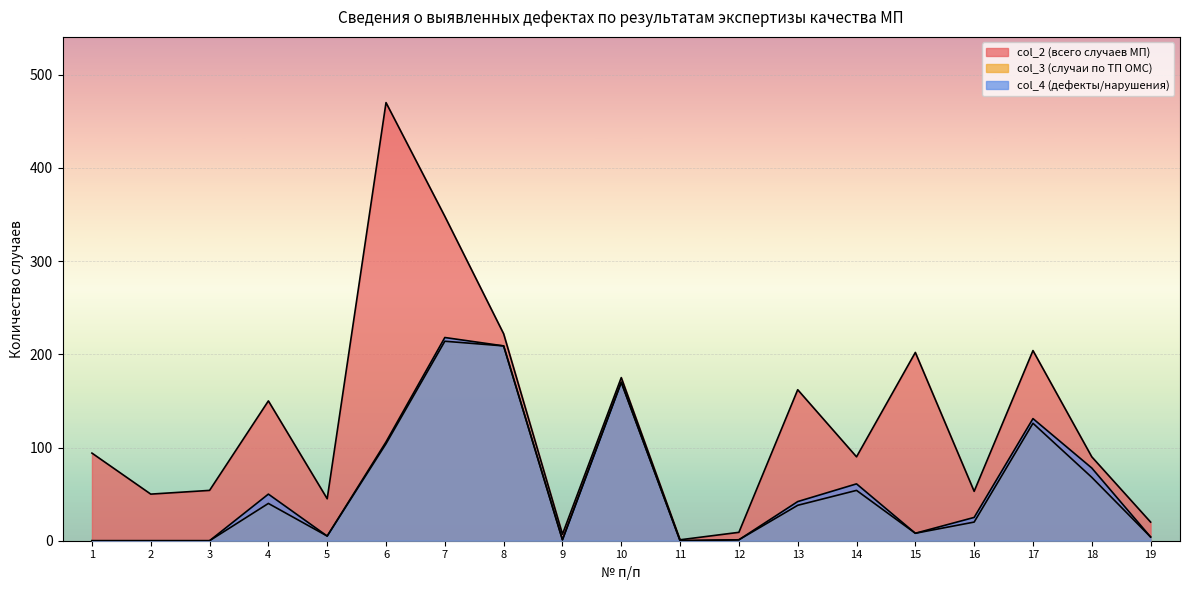

What are all the series names shown in the legend?

col_2, col_3, col_4